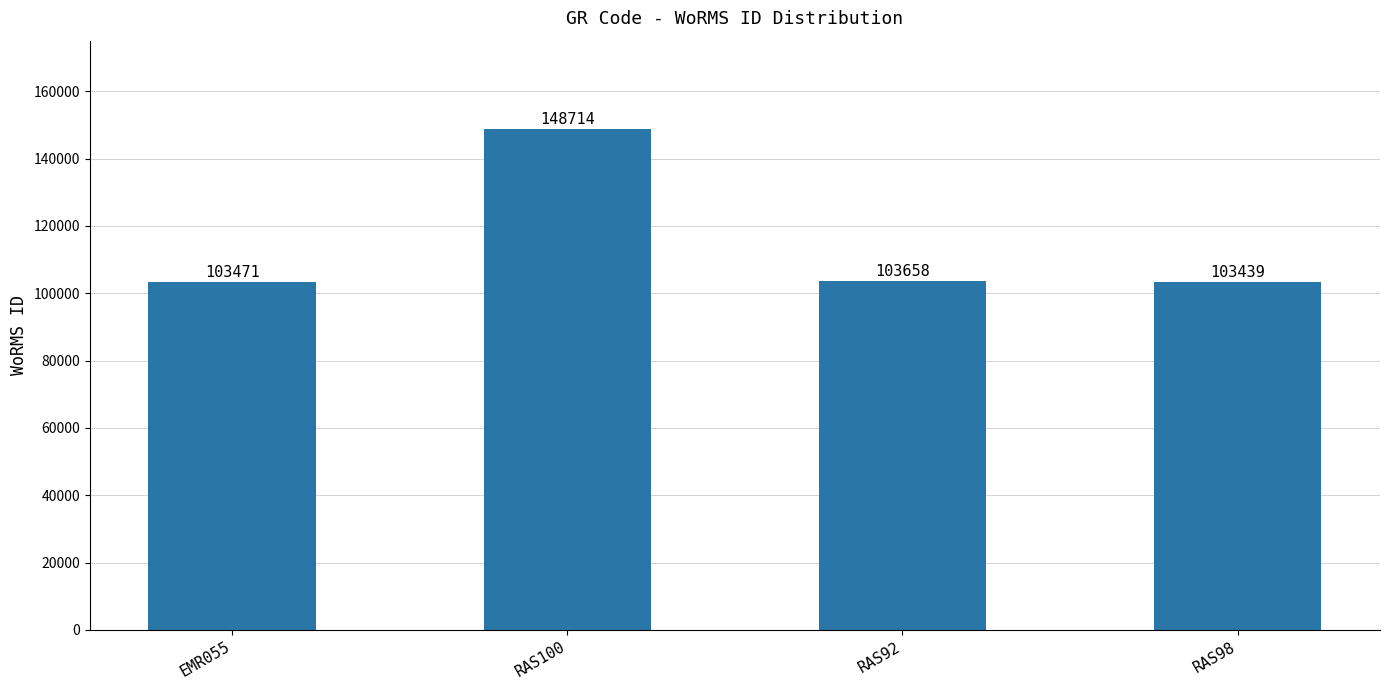

How many bars are there in total?

4